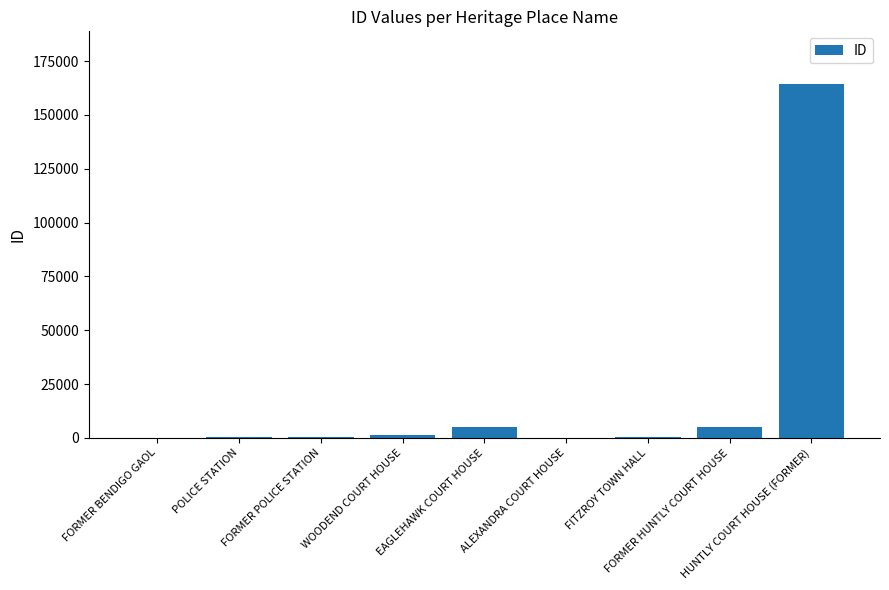

Where is the data nearest to the value 82108?

EAGLEHAWK COURT HOUSE